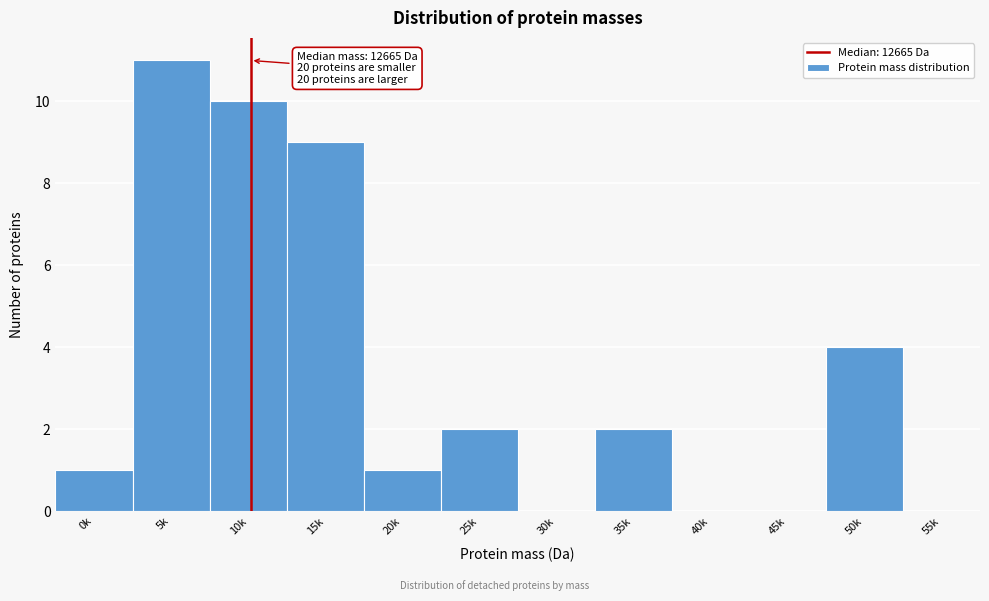

Reading right to left, transcribe all the data shown in this chart.

55k=0	50k=4	45k=0	40k=0	35k=2	30k=0	25k=2	20k=1	15k=9	10k=10	5k=11	0k=1